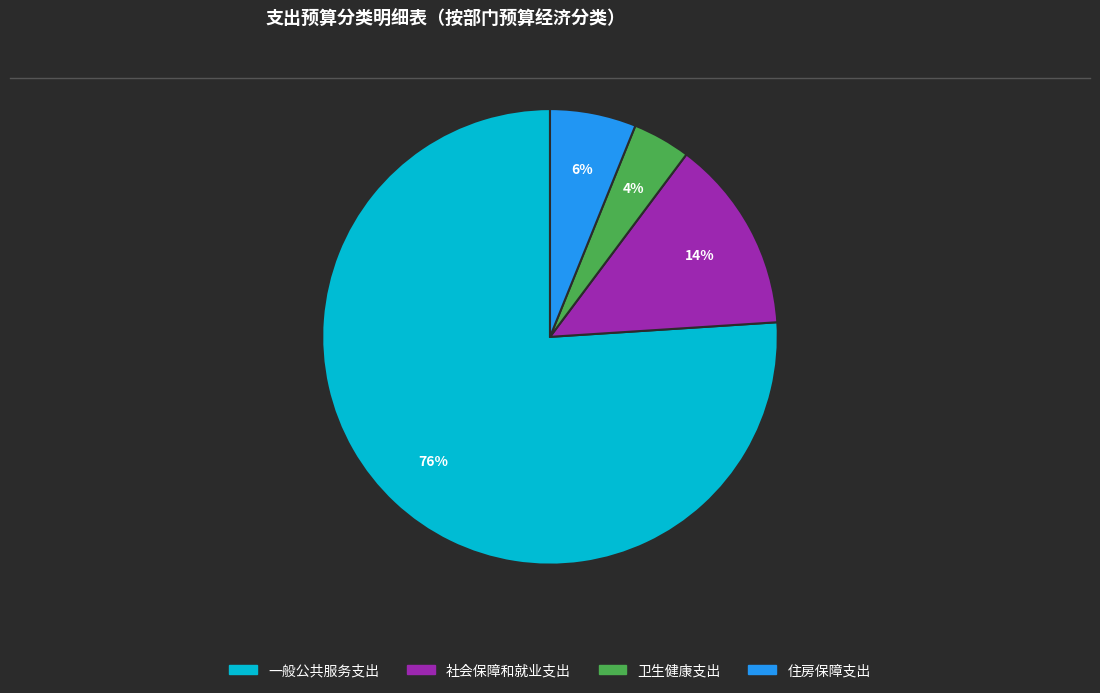

To the nearest percent, what is the difference between the 住房保障支出 and 社会保障和就业支出 slice percentages?

8%